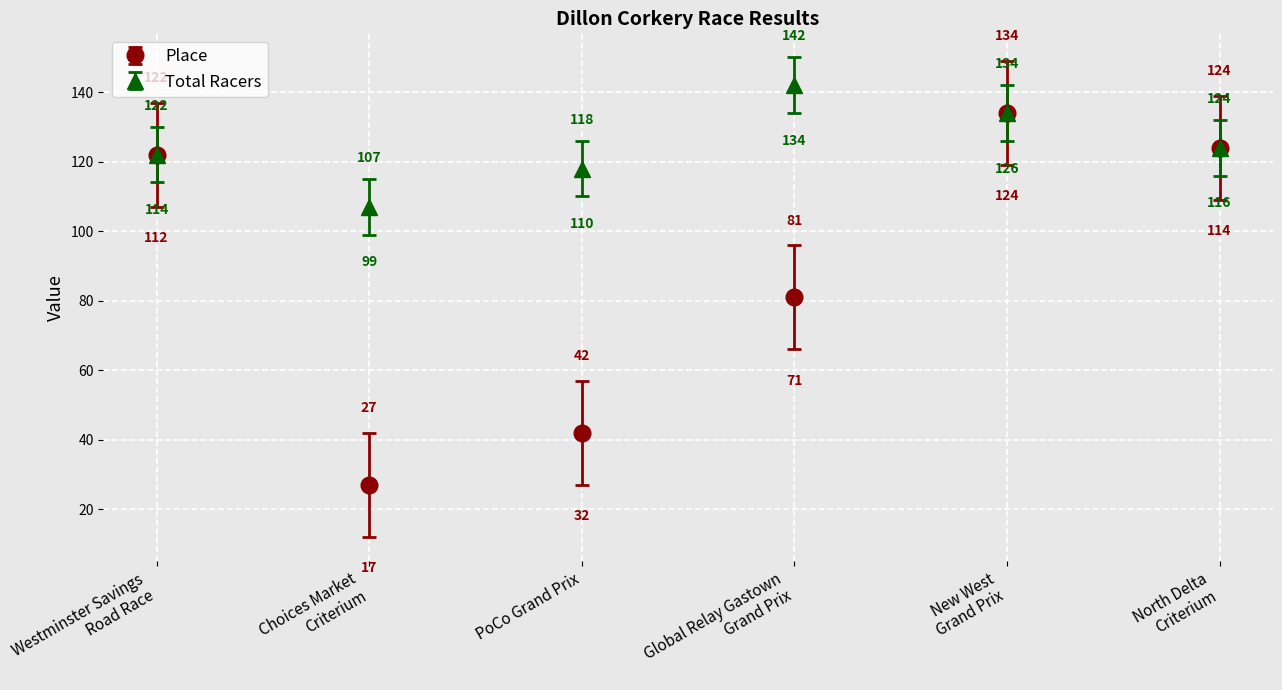

What is the greatest value displayed?

142